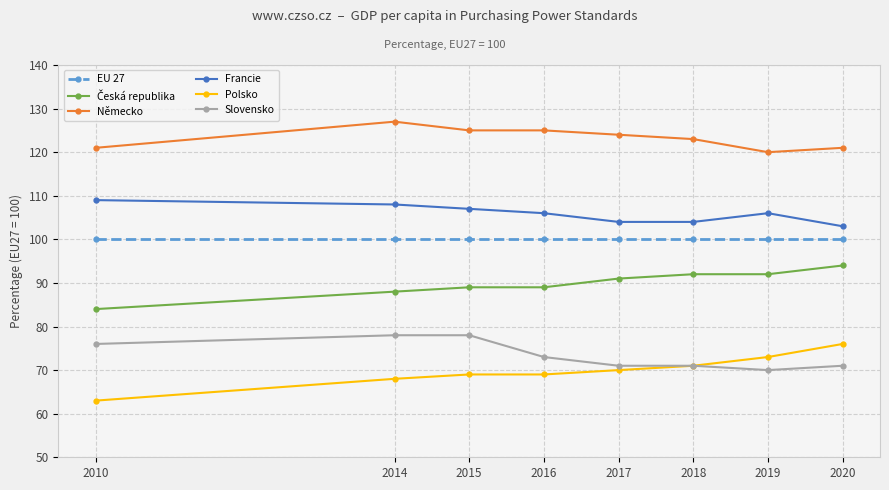

True or false: EU 27 has a value of 100 at 2018.

True